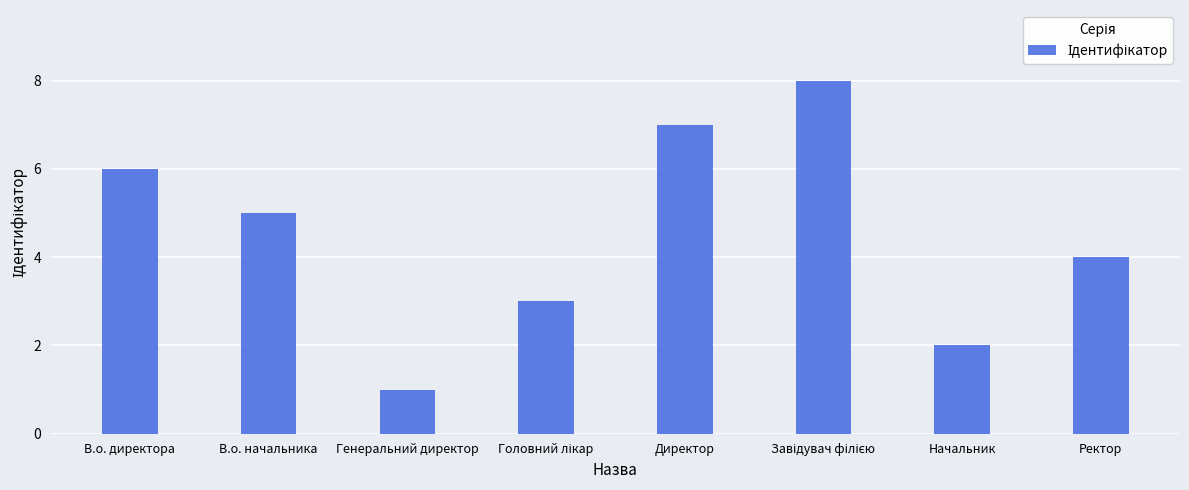

Between В.о. директора and В.о. начальника, which is larger?

В.о. директора